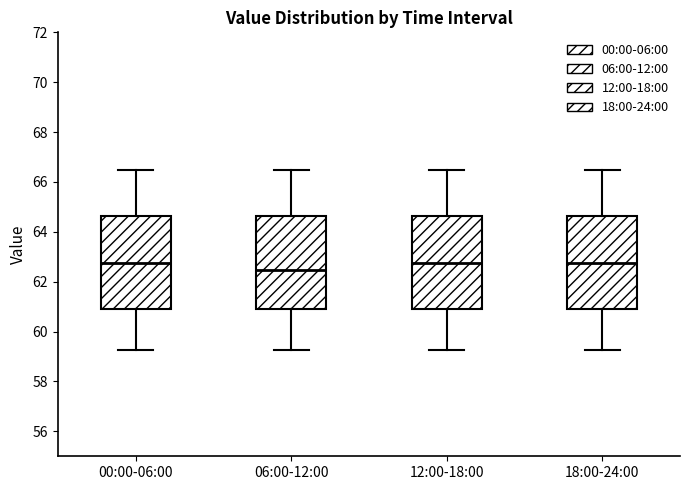

Where does the lower whisker of the box for 12:00-18:00 end on the y-axis? The values are not printed on the chart, so give them approximately, as read against the axis.

59.2